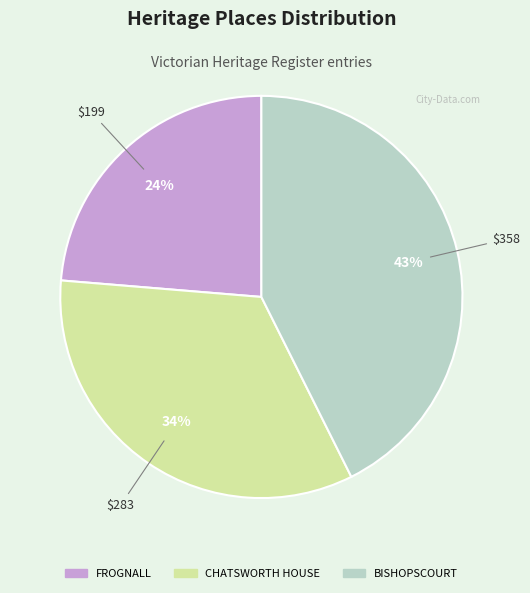

Is the sum of CHATSWORTH HOUSE and BISHOPSCOURT greater than half?

Yes